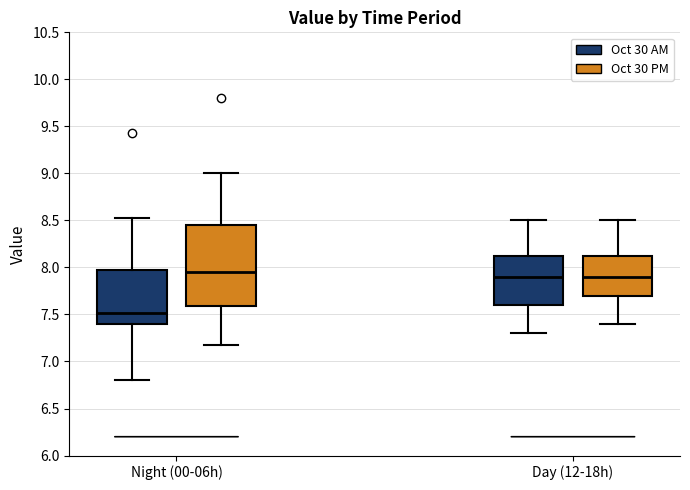

Which box is the tallest, from its lower edge to its upper edge?

Night (00-06h) (Oct 30 PM)